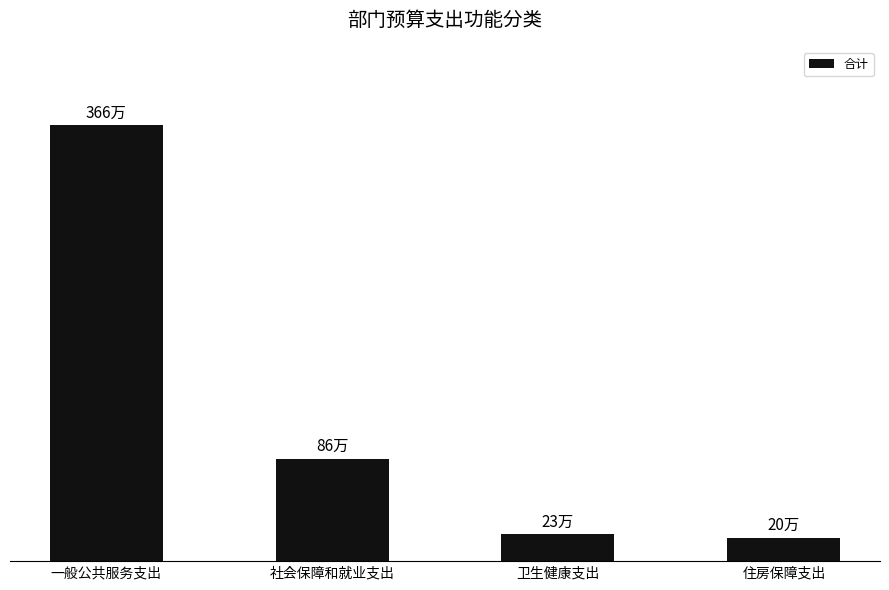

Which category has the highest value across all series?

一般公共服务支出